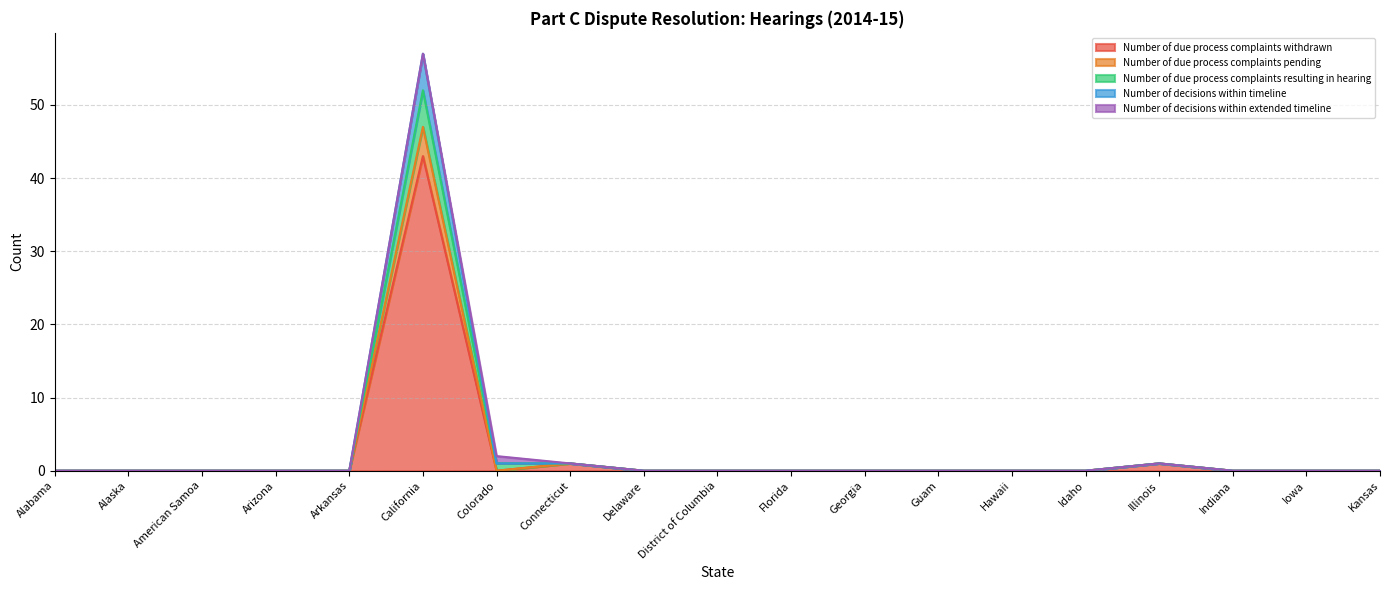

The Number of due process complaints resulting in hearing series shows 0 at Iowa. True or false?

True